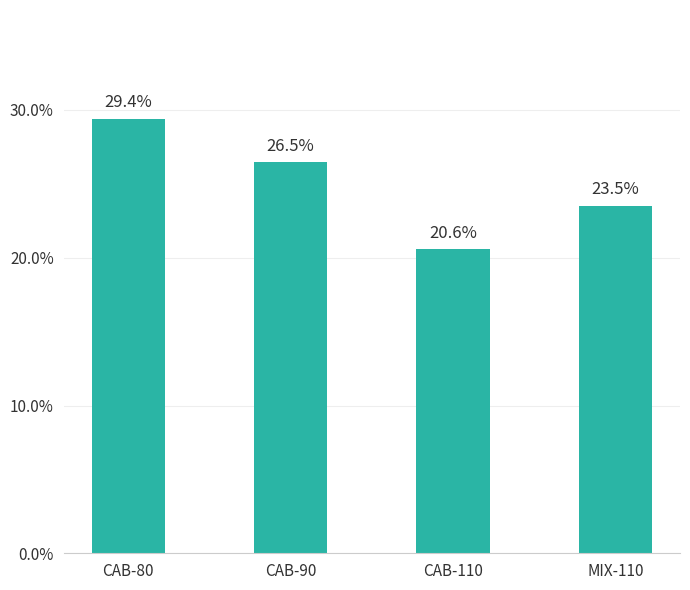

Where does the data first go above 26?

CAB-80